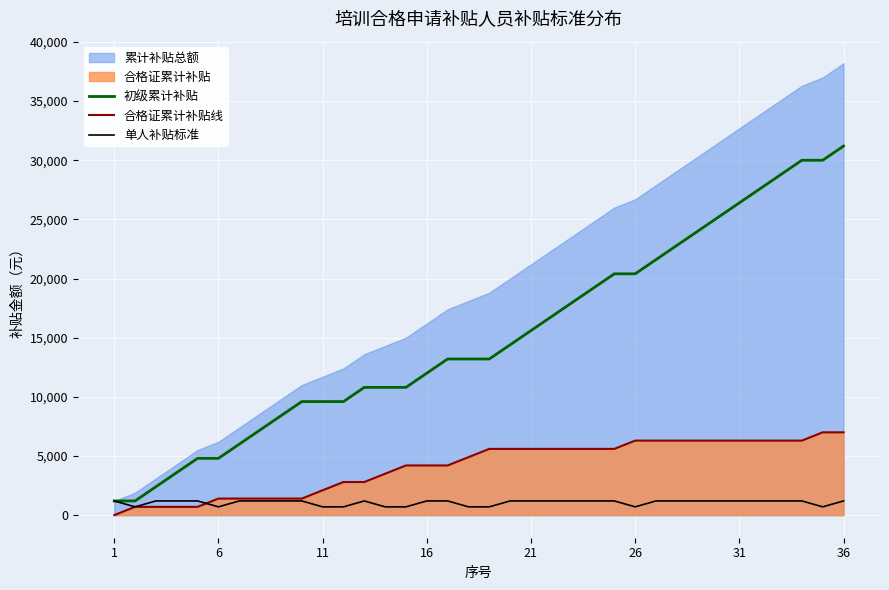

Reading left to right, list all the values displayed in this chart.

初级累计补贴: 1200	1200	2400	3600	4800	4800	6000	7200	8400	9600	9600	9600	10800	10800	10800	12000	13200	13200	13200	14400	15600	16800	18000	19200	20400	20400	21600	22800	24000	25200	26400	27600	28800	30000	30000	31200
合格证累计补贴线: 0	700	700	700	700	1400	1400	1400	1400	1400	2100	2800	2800	3500	4200	4200	4200	4900	5600	5600	5600	5600	5600	5600	5600	6300	6300	6300	6300	6300	6300	6300	6300	6300	7000	7000
单人补贴标准: 1200	700	1200	1200	1200	700	1200	1200	1200	1200	700	700	1200	700	700	1200	1200	700	700	1200	1200	1200	1200	1200	1200	700	1200	1200	1200	1200	1200	1200	1200	1200	700	1200